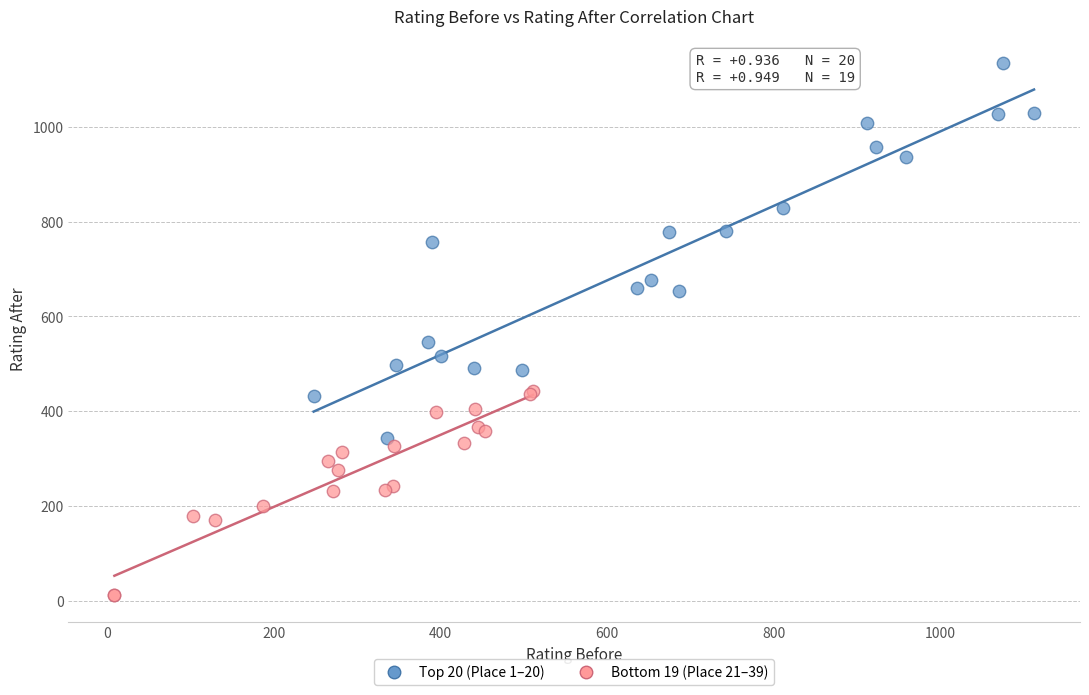

Which series reaches the minimum Y coordinate?

Bottom 19 (Place 21–39)